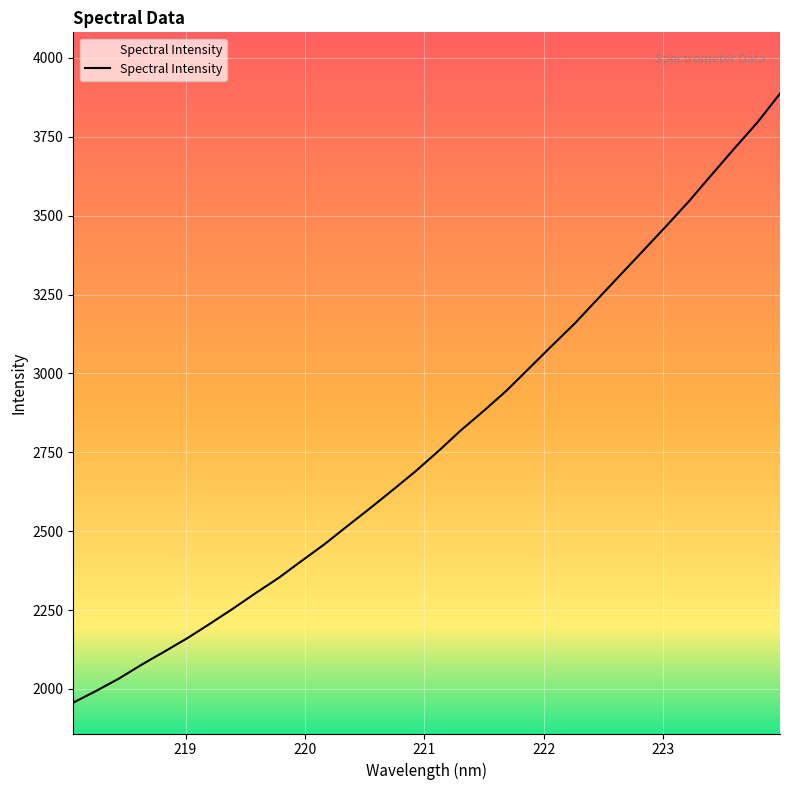

What is the average value?

2792.8